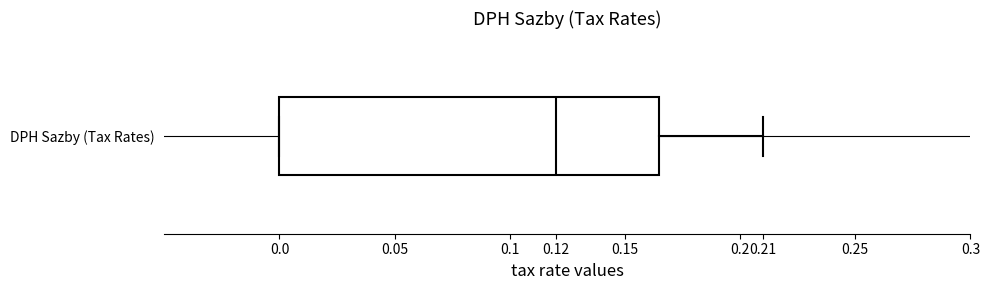

Read this box plot against the x-axis: the position of the median line, the range covered by the box, and the ends of both whiskers. The values are not printed on the chart, so give them approximately, as read against the axis.

median 0.120, box 0.000 to 0.165, whiskers 0.000 to 0.210